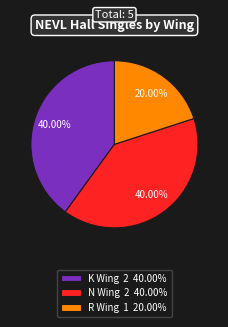

To the nearest percent, what is the difference between the largest and smallest slice percentages?

20%